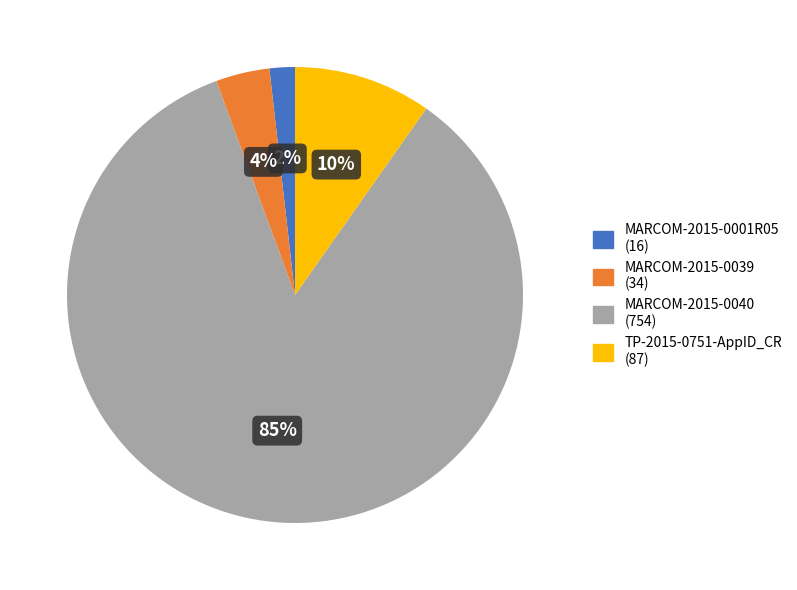

What is the smallest slice in the pie chart?

MARCOM-2015-0001R05